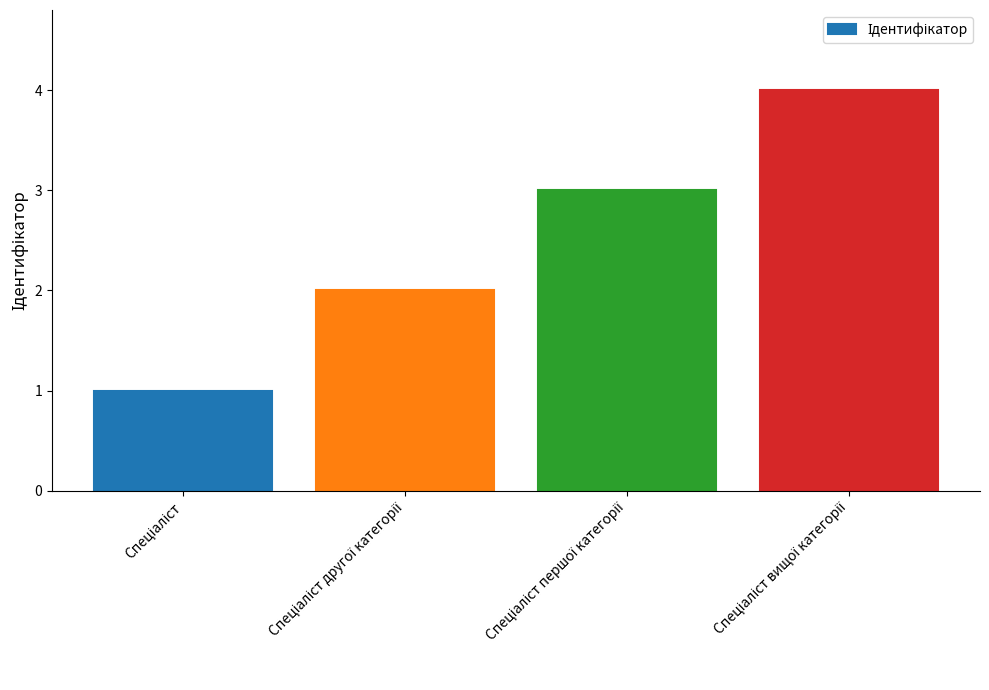

How many bars are there in total?

4